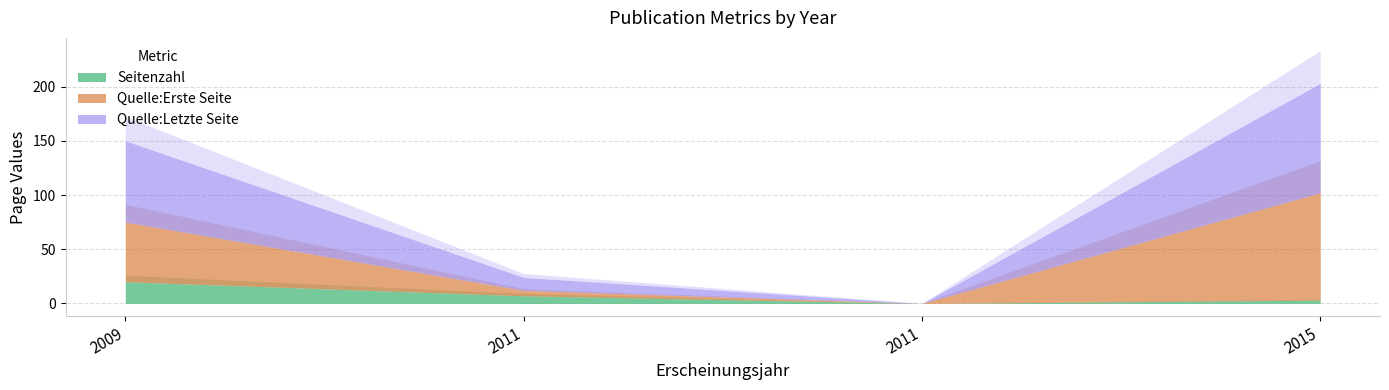

How many Seitenzahl values are between 3 and 20?

3